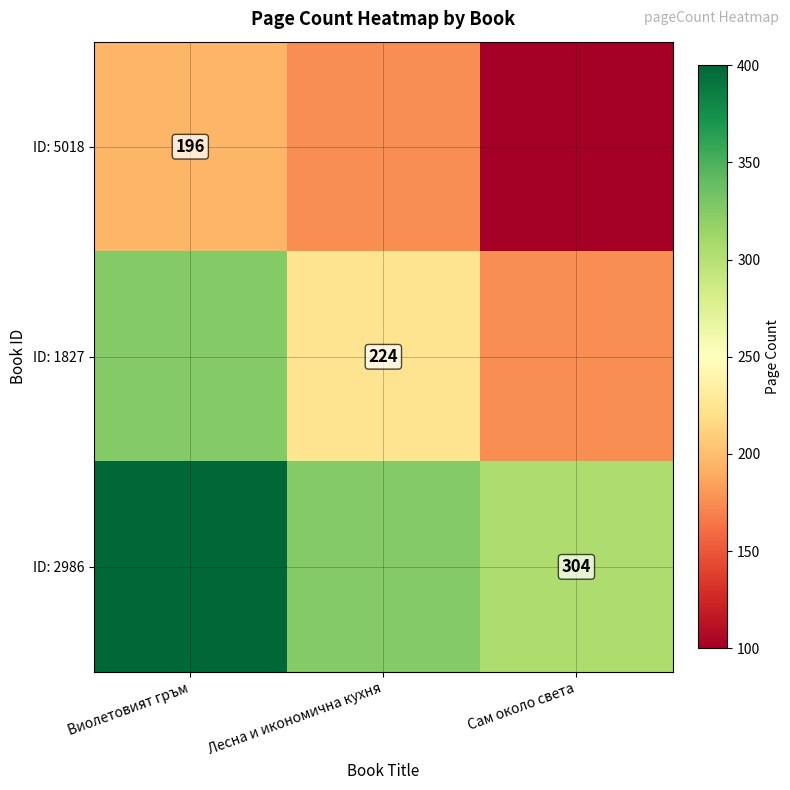

True or false: ID: 2986 has a value of 304 at Сам около света.

True